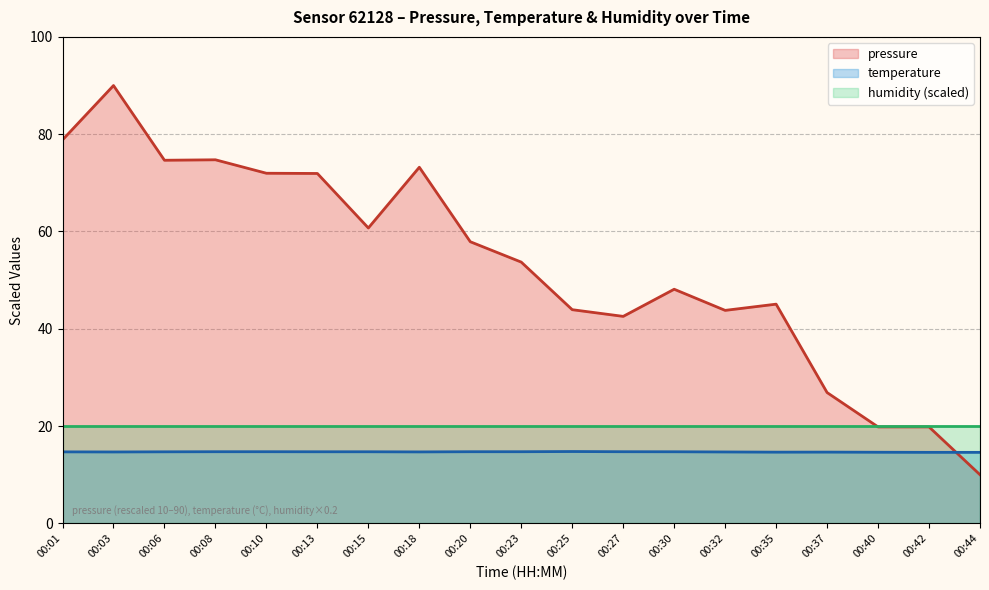

True or false: temperature and pressure intersect in this chart.

True